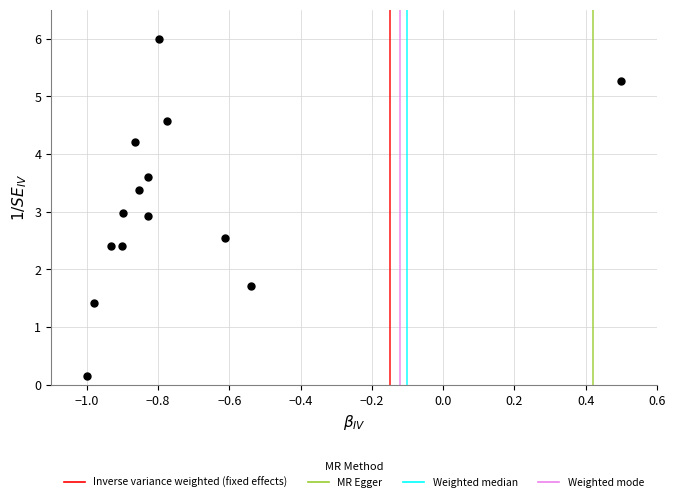

What is the range of Y values (max minus min)?

5.8